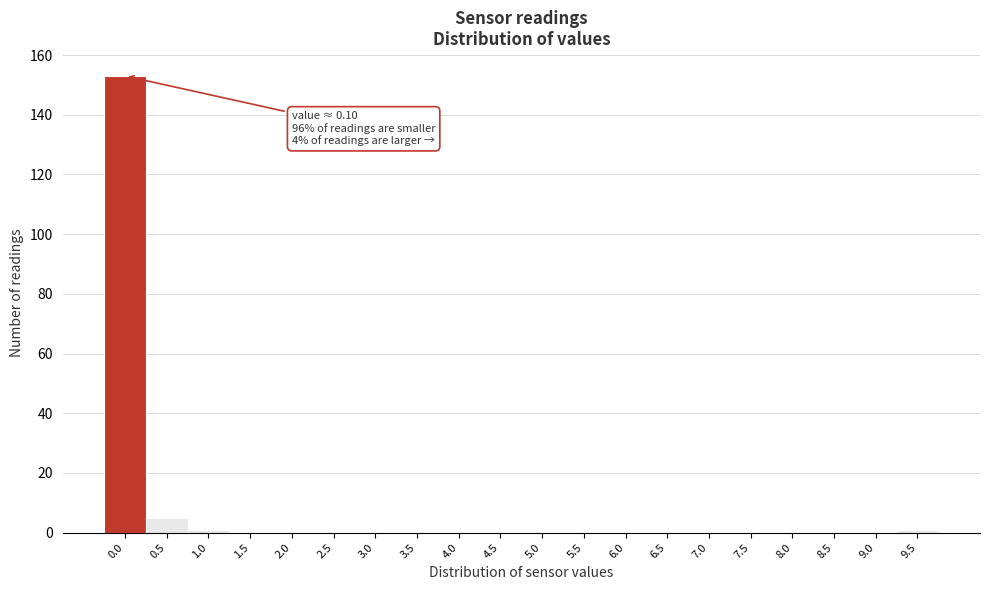

Reading left to right, what are all the values shown in this chart?

0.0=153	0.5=5	1.0=1	1.5=0	2.0=0	2.5=0	3.0=0	3.5=0	4.0=0	4.5=0	5.0=0	5.5=0	6.0=0	6.5=0	7.0=0	7.5=0	8.0=0	8.5=0	9.0=0	9.5=1